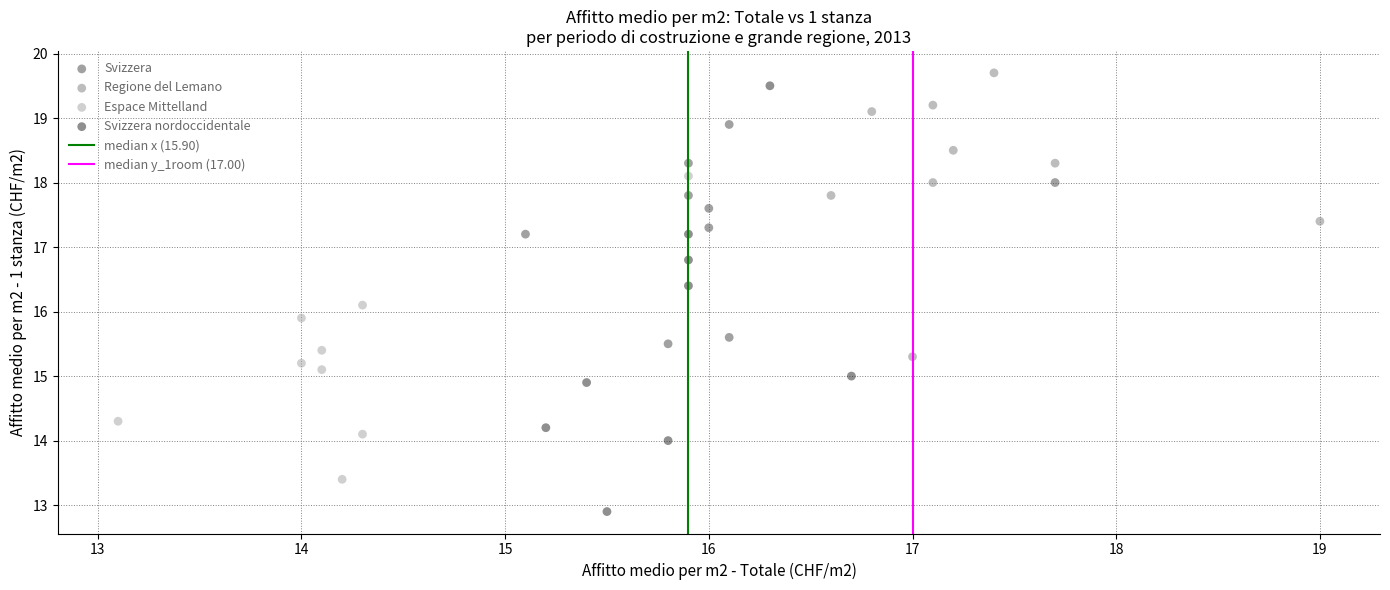

Which series has the largest Y range (max minus min)?

Svizzera nordoccidentale